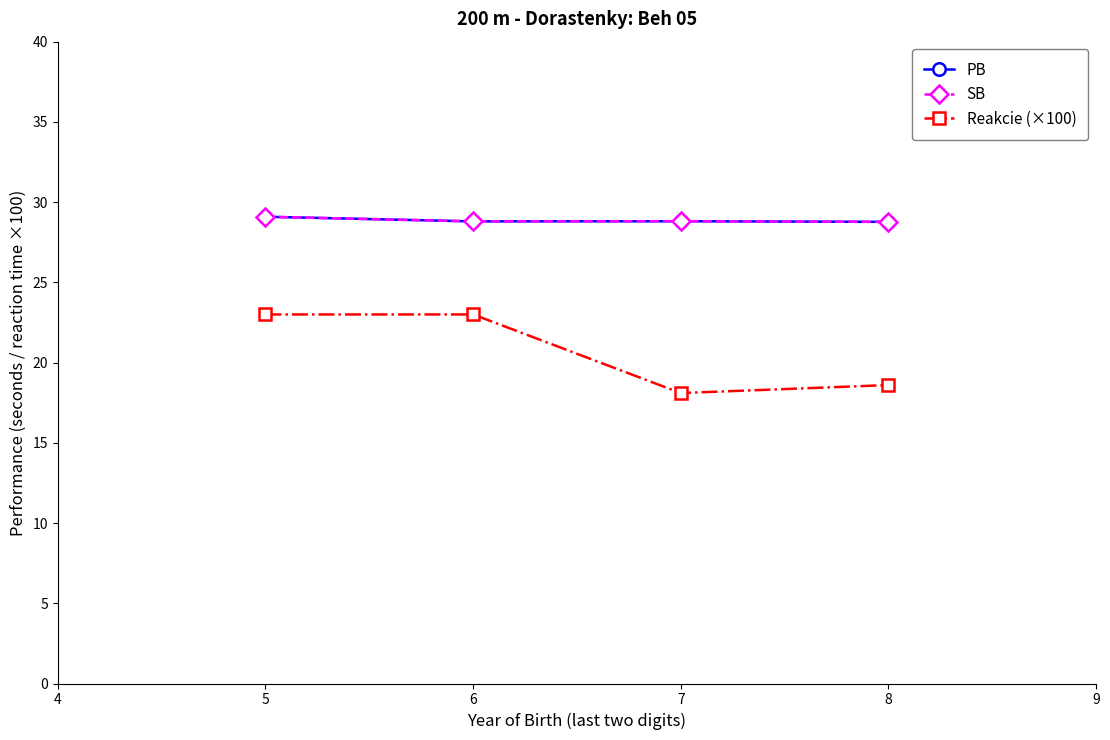

How many lines are shown in the chart?

3